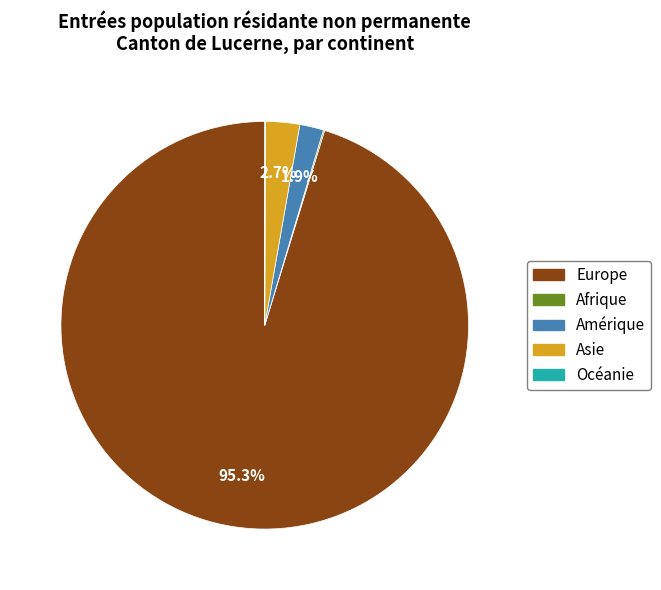

Which slice is the largest?

Europe